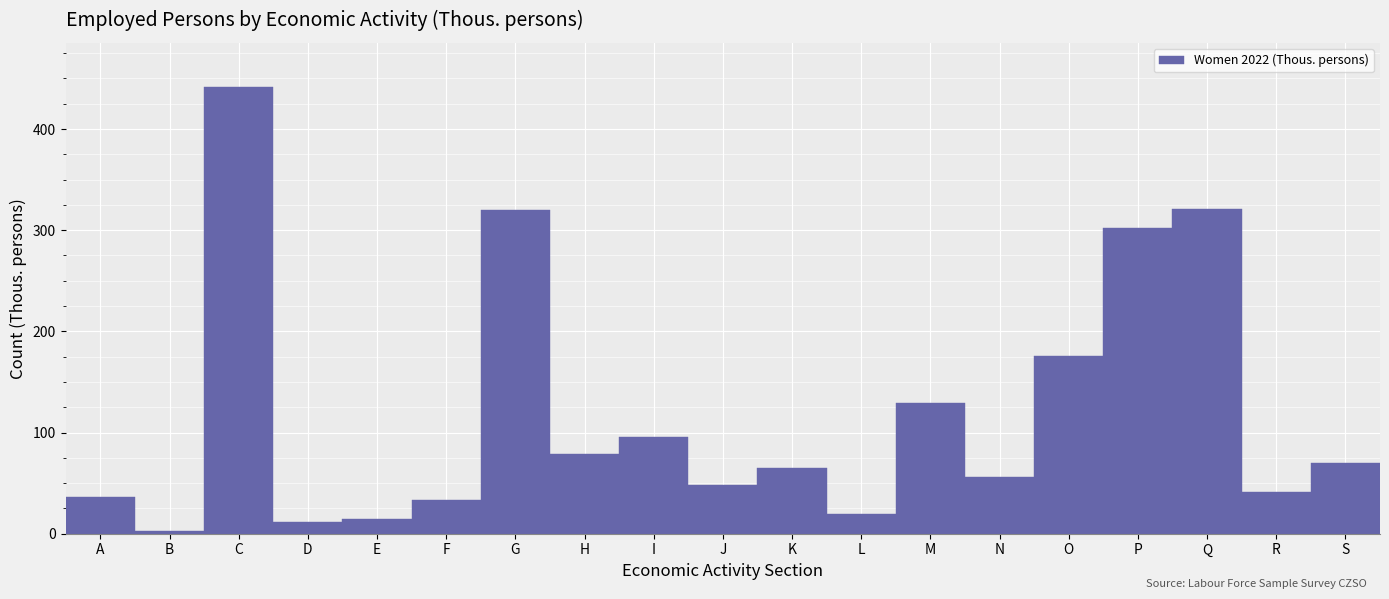

What is the change in value from M to S?

-59.4